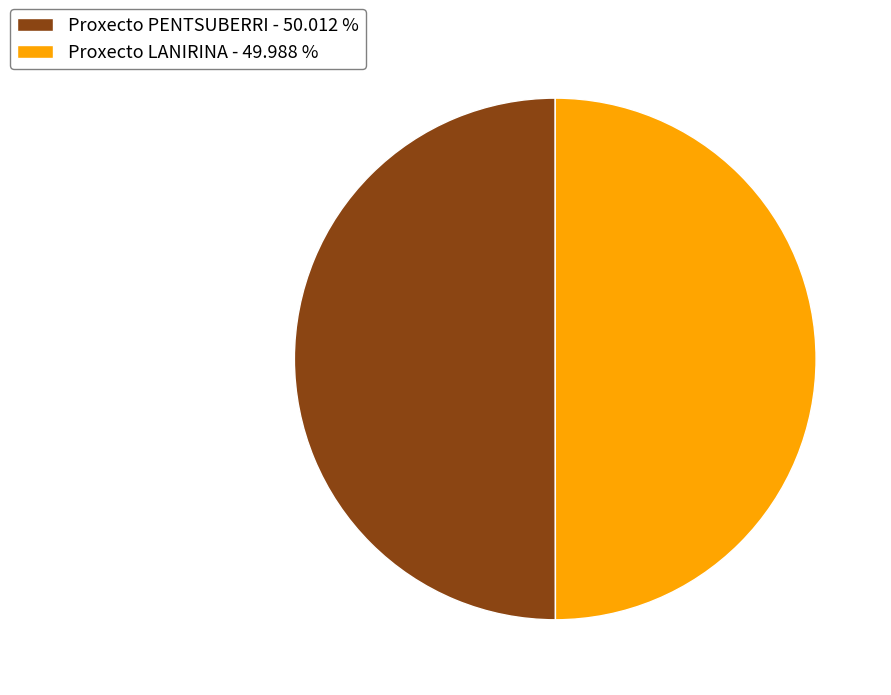

How many slices are in this pie chart?

2